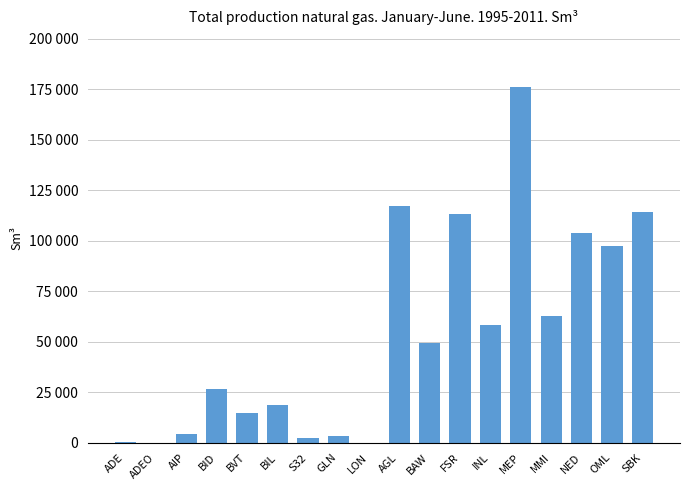

Does the chart contain any negative values?

No